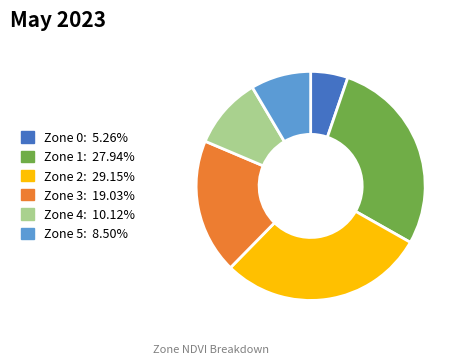

Is the sum of Zone 1 and Zone 2 greater than half?

Yes